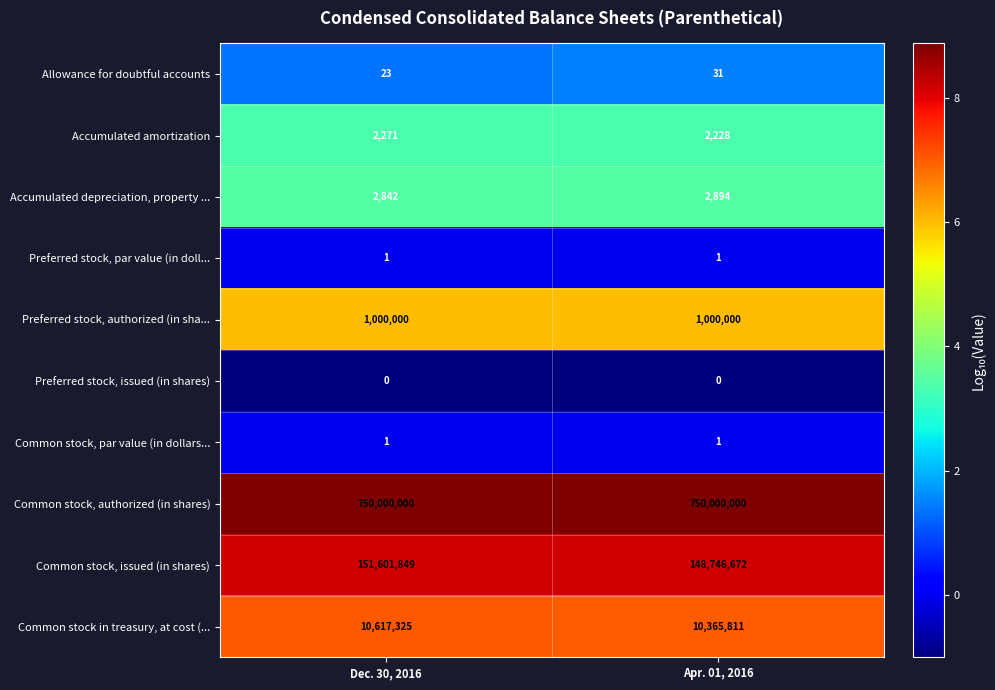

Reading right to left, transcribe all the data shown in this chart.

Allowance for doubtful accounts: 31	23
Accumulated amortization: 2228	2271
Accumulated depreciation, property ...: 2894	2842
Preferred stock, par value (in doll...: 1	1
Preferred stock, authorized (in sha...: 1000000	1000000
Preferred stock, issued (in shares): 0	0
Common stock, par value (in dollars...: 1	1
Common stock, authorized (in shares): 750000000	750000000
Common stock, issued (in shares): 148746672	151601849
Common stock in treasury, at cost (...: 10365811	10617325